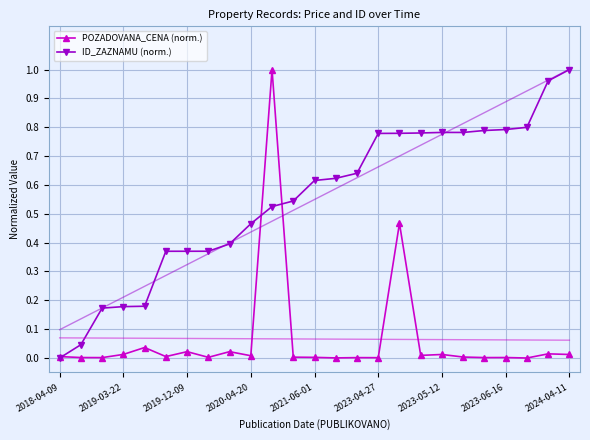

Is it true that ID_ZAZNAMU (norm.) equals 0.4 at 2023-05-12?

False